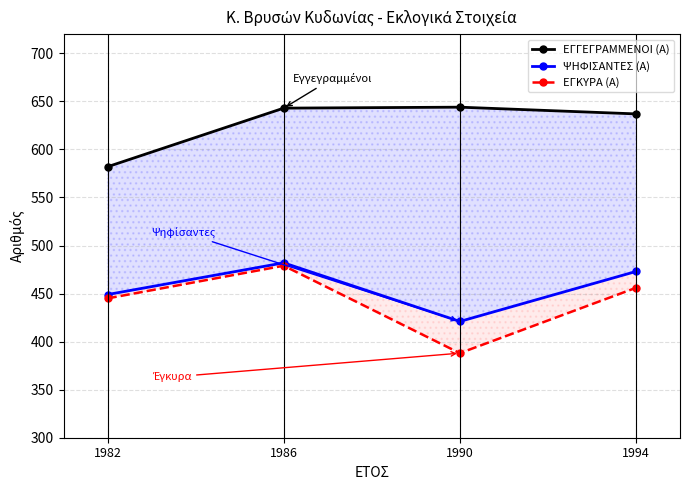

Is it true that ΕΓΓΕΓΡΑΜΜΕΝΟΙ (Α) equals 403 at 1982?

False